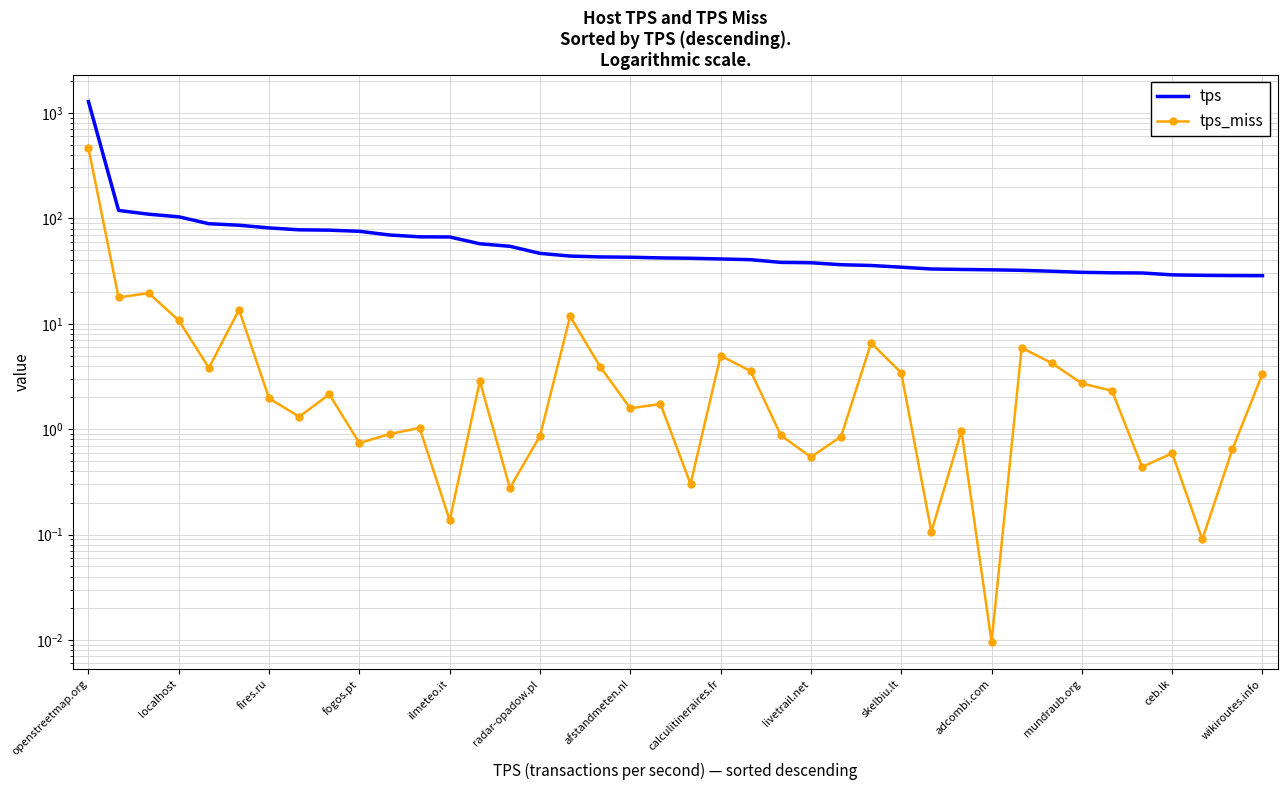

What value does the tps series have at mundraub.org?

30.8